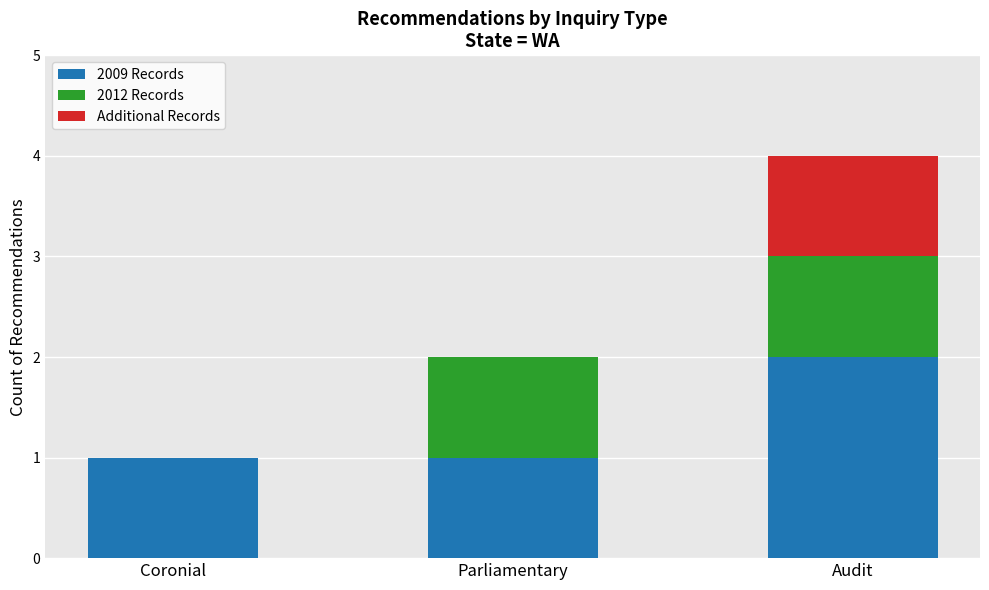

At which category is the sum across all series the highest?

Audit